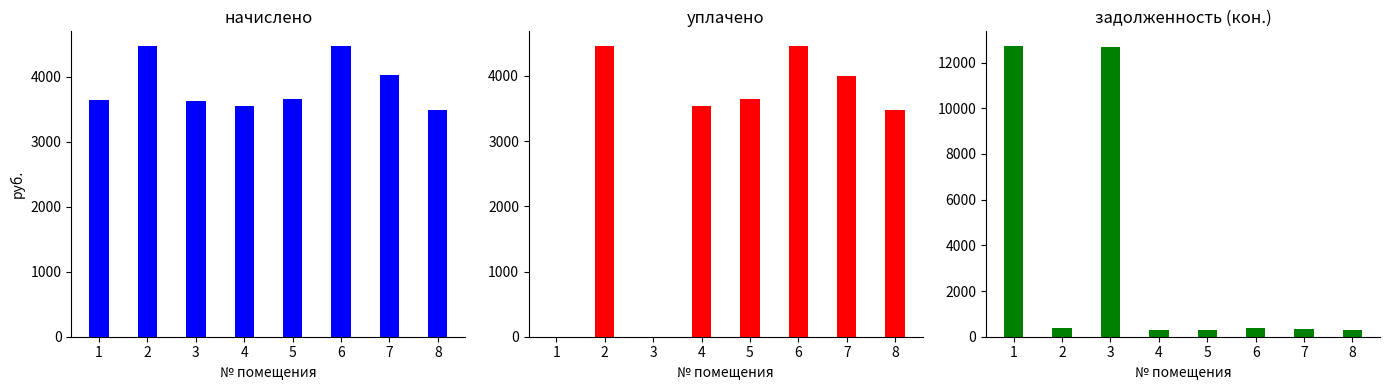

What is the sum of all начислено values?

30948.5